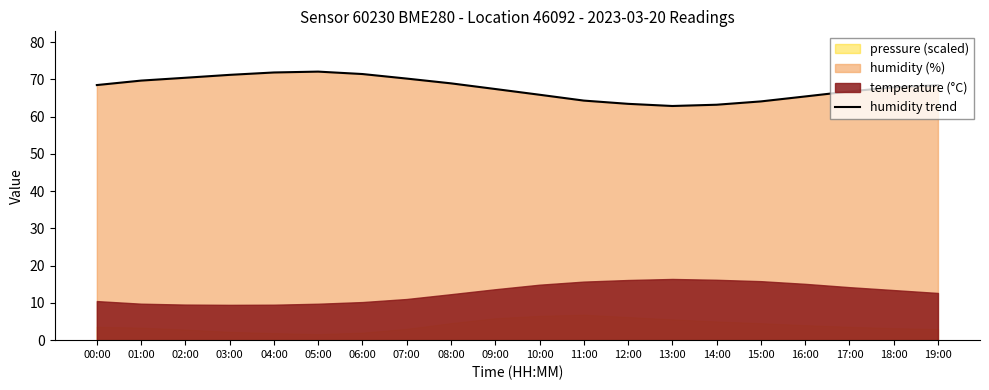

How many data points are above 68?

10